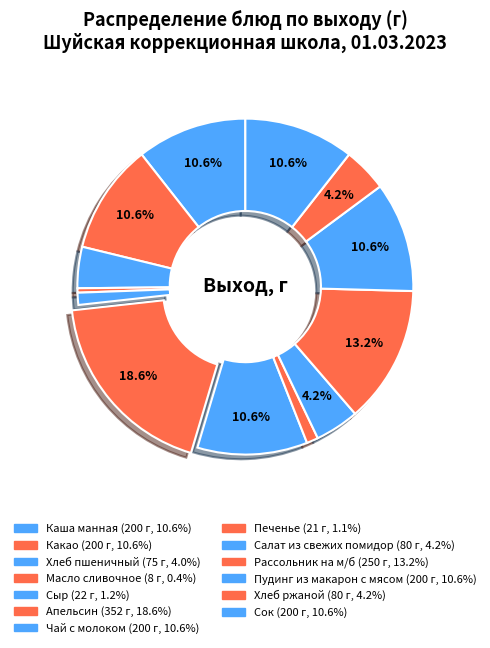

Count the number of slices in the pie.

13